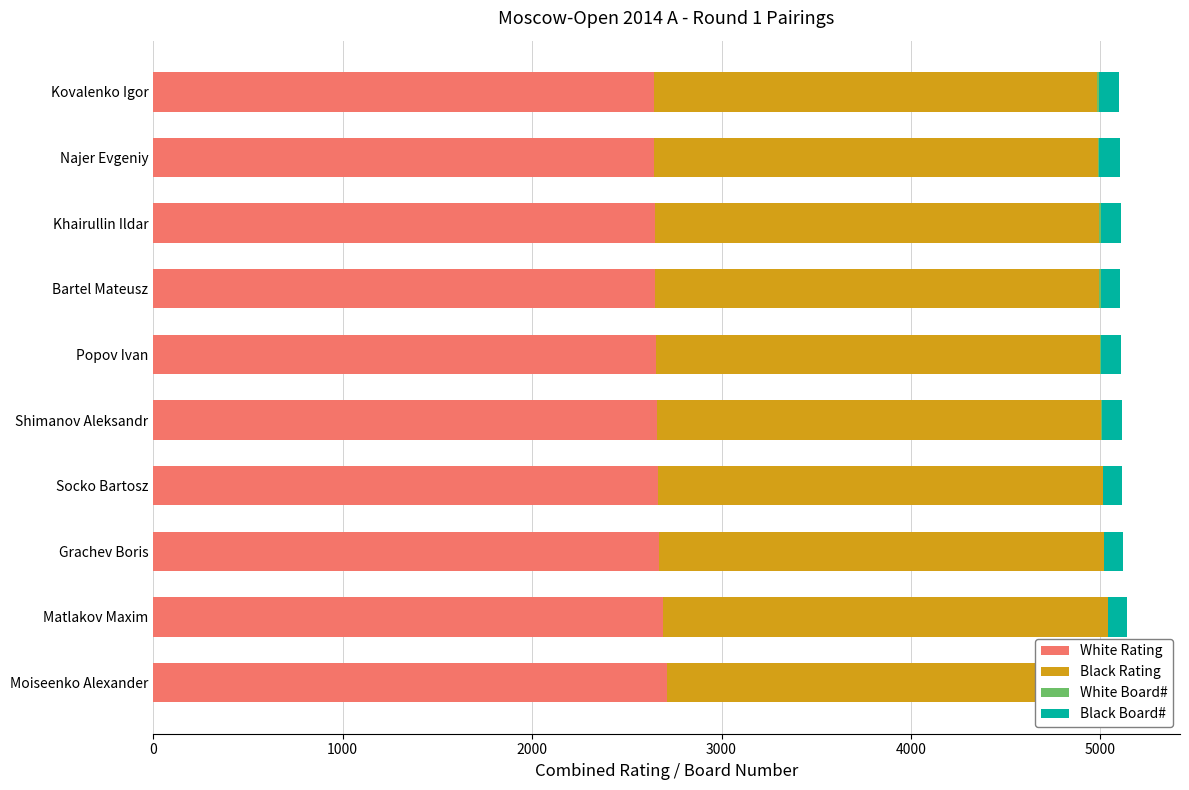

What is the smallest value displayed?

1